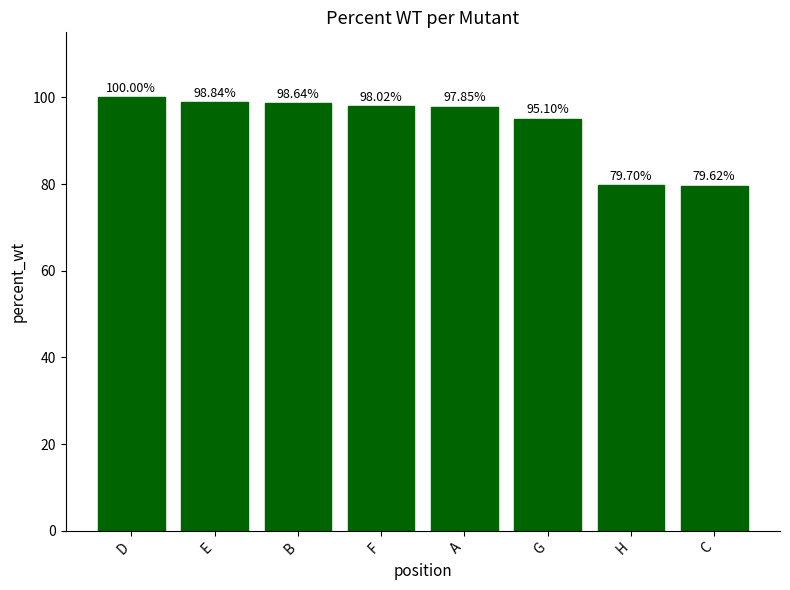

What is the greatest value displayed?

100.0